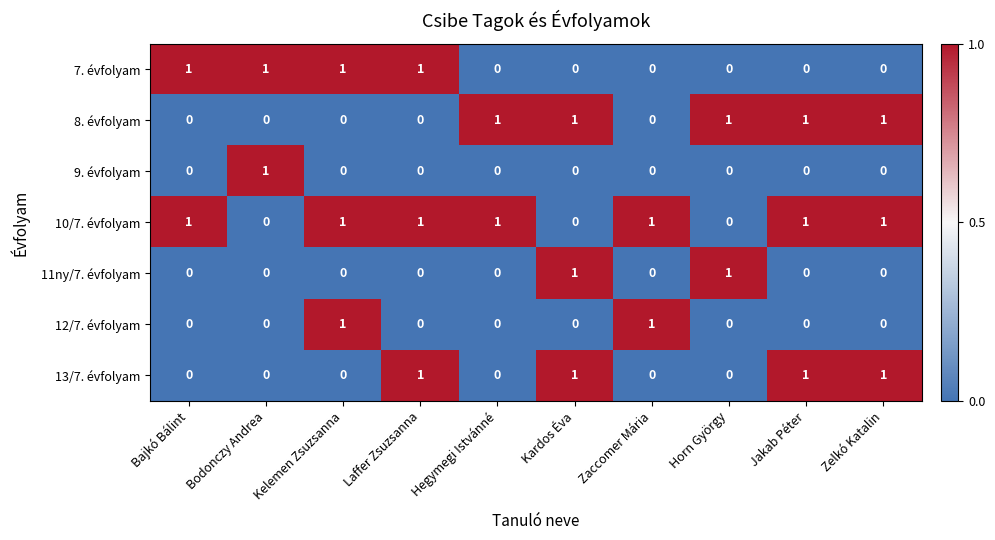

Which category has the highest value in the 9. évfolyam series?

Bodonczy Andrea